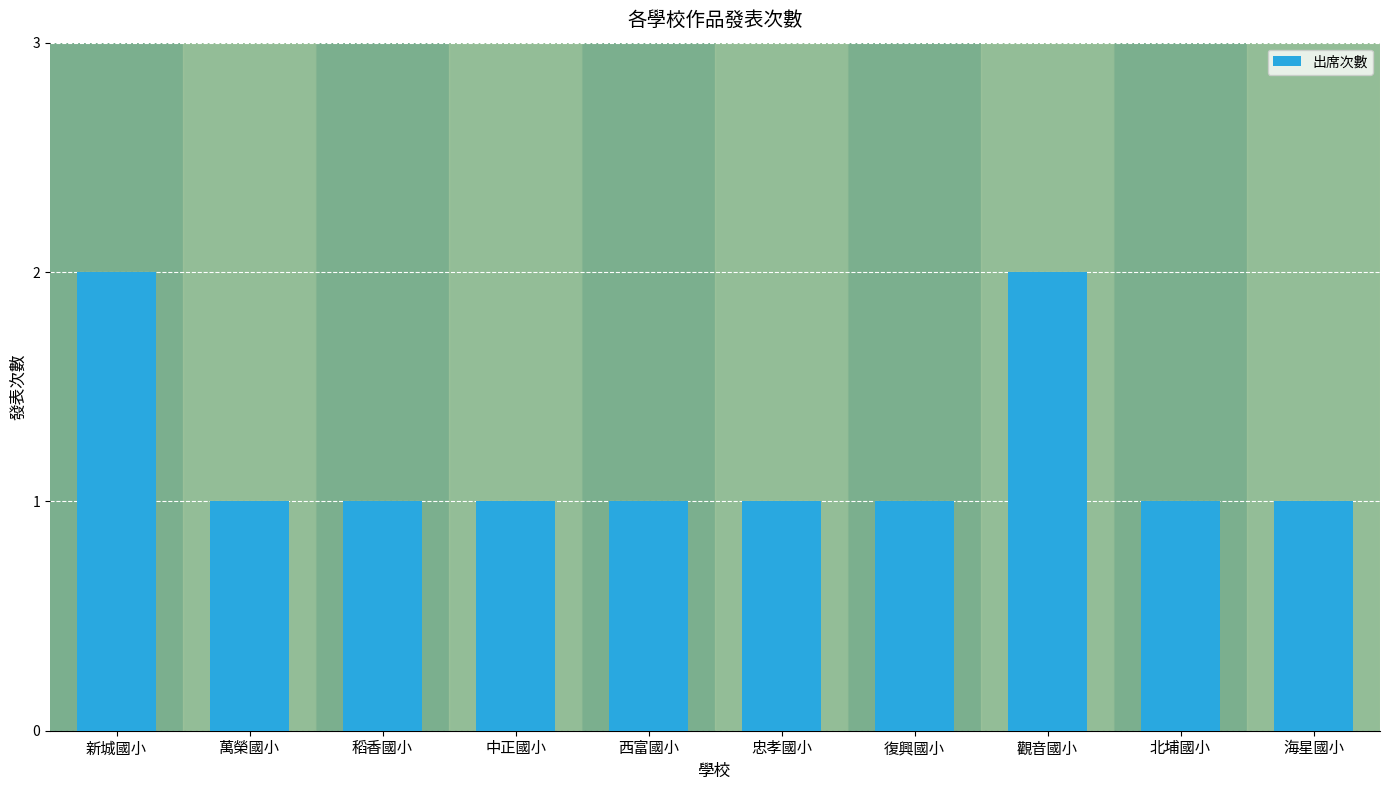

What is the smallest value displayed?

1